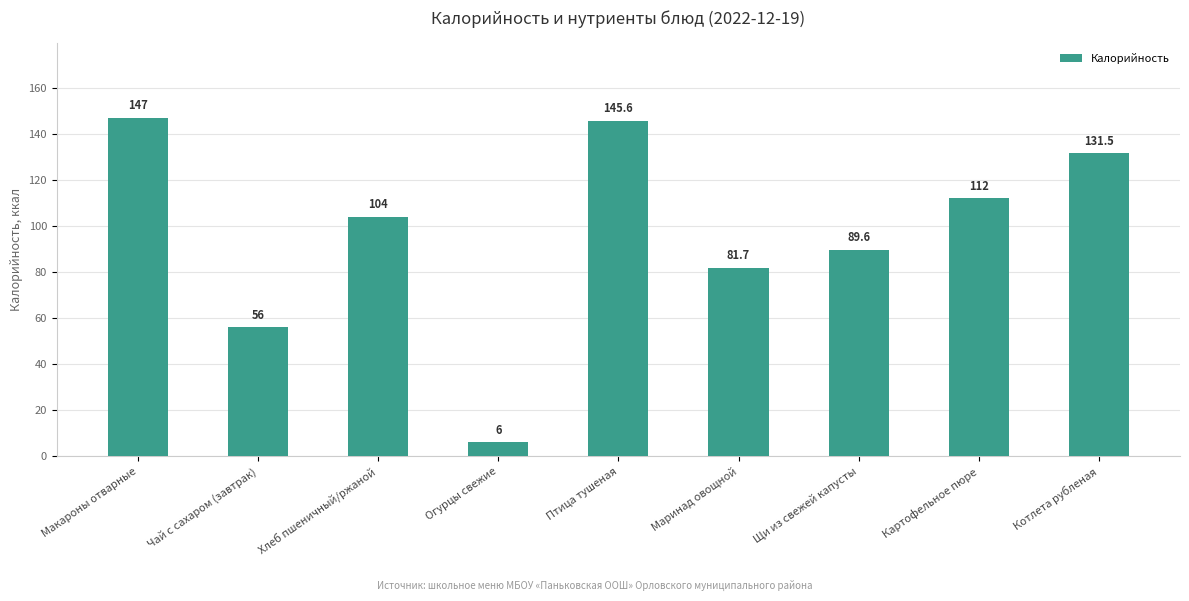

Is it true that the value at Картофельное пюре is 112.0?

True